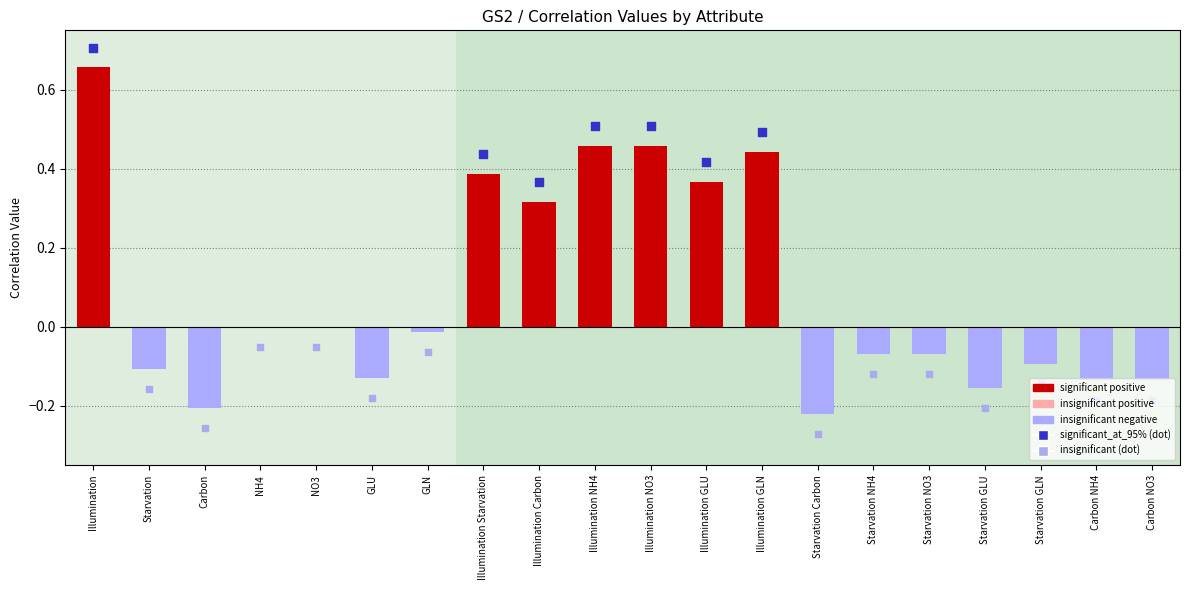

What is the change in value from Illumination to Illumination NO3?

-0.2